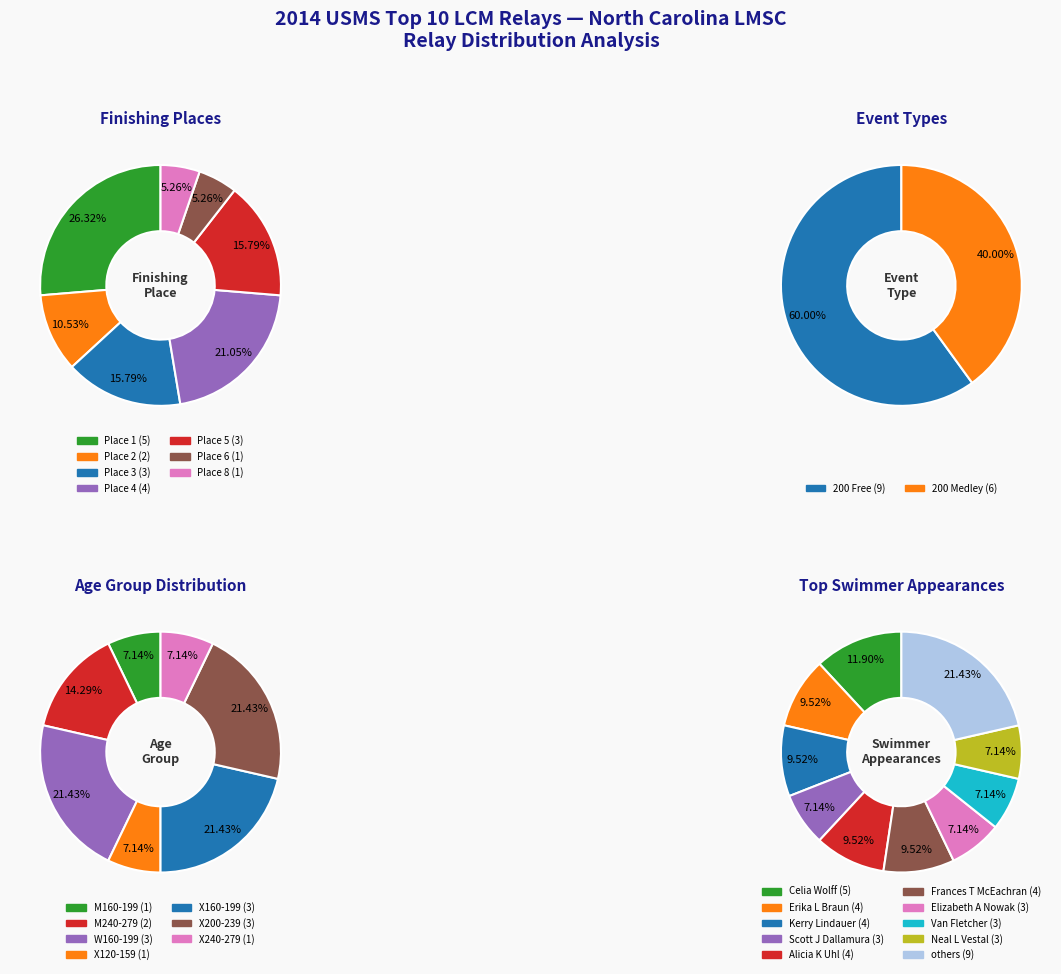

Rank the categories by value from highest to lowest.

Place 1, Place 4, Place 3, Place 5, Place 2, Place 6, Place 8